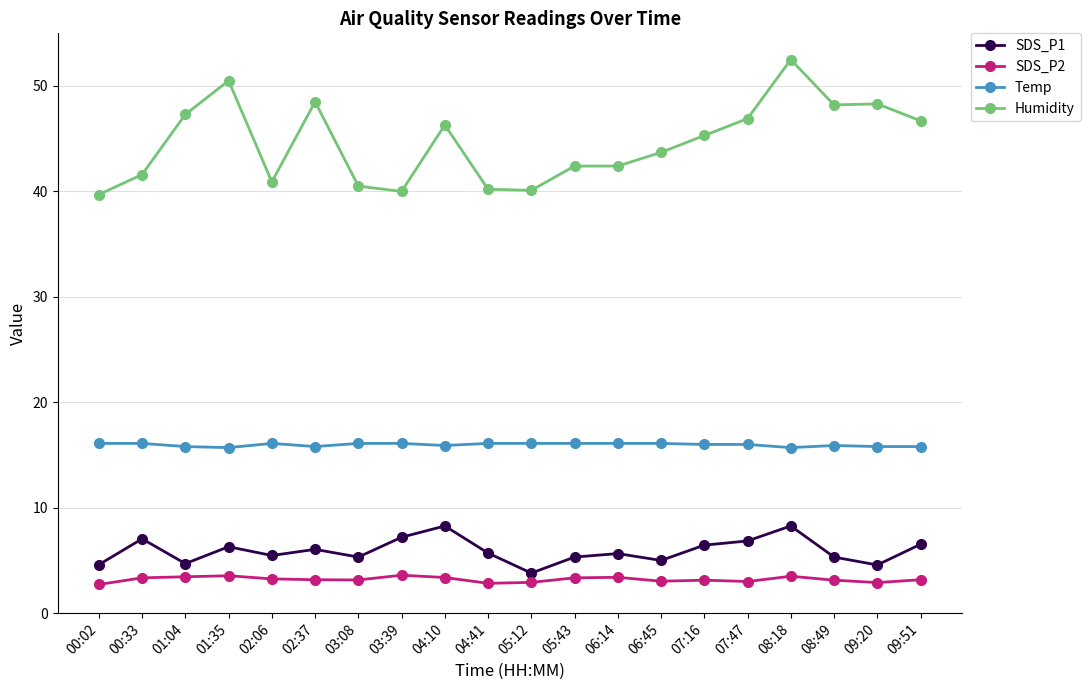

What are all the series names shown in the legend?

SDS_P1, SDS_P2, Temp, Humidity